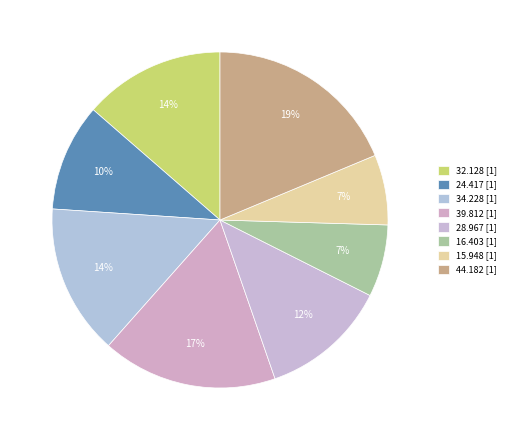

Which slice is the largest?

44.182 [1]